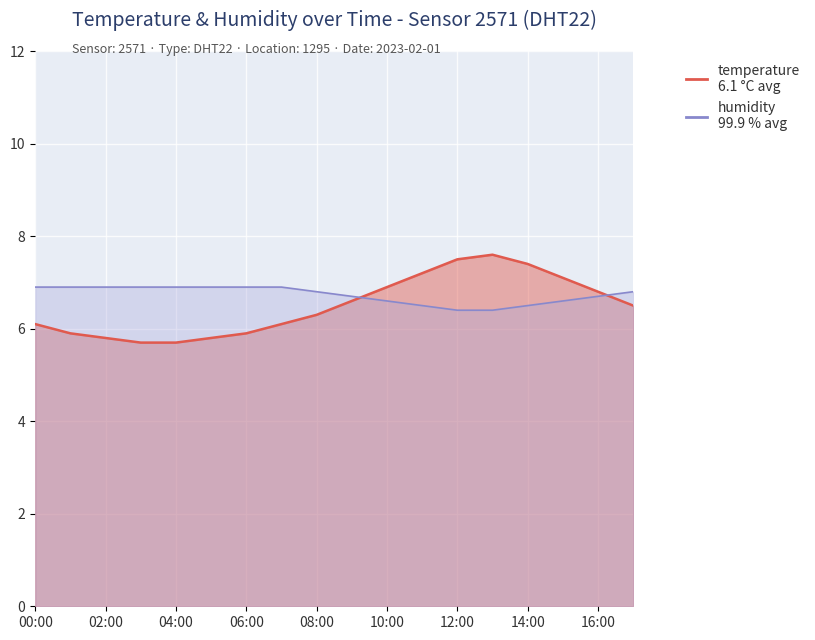

Where is temperature nearest to the value 6?

00:00